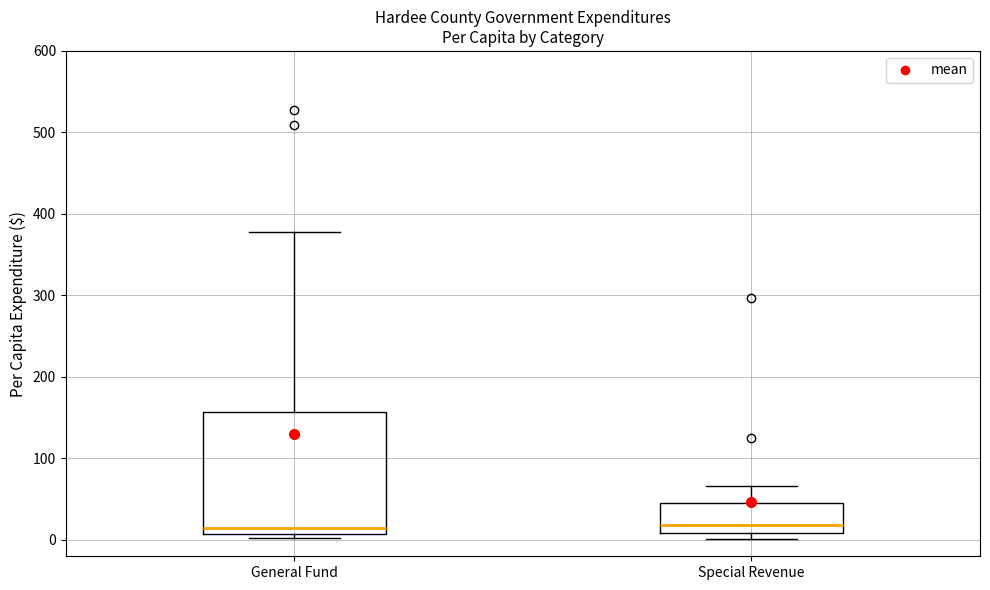

Where is the upper edge of the box for Special Revenue on the y-axis? The values are not printed on the chart, so give them approximately, as read against the axis.

40